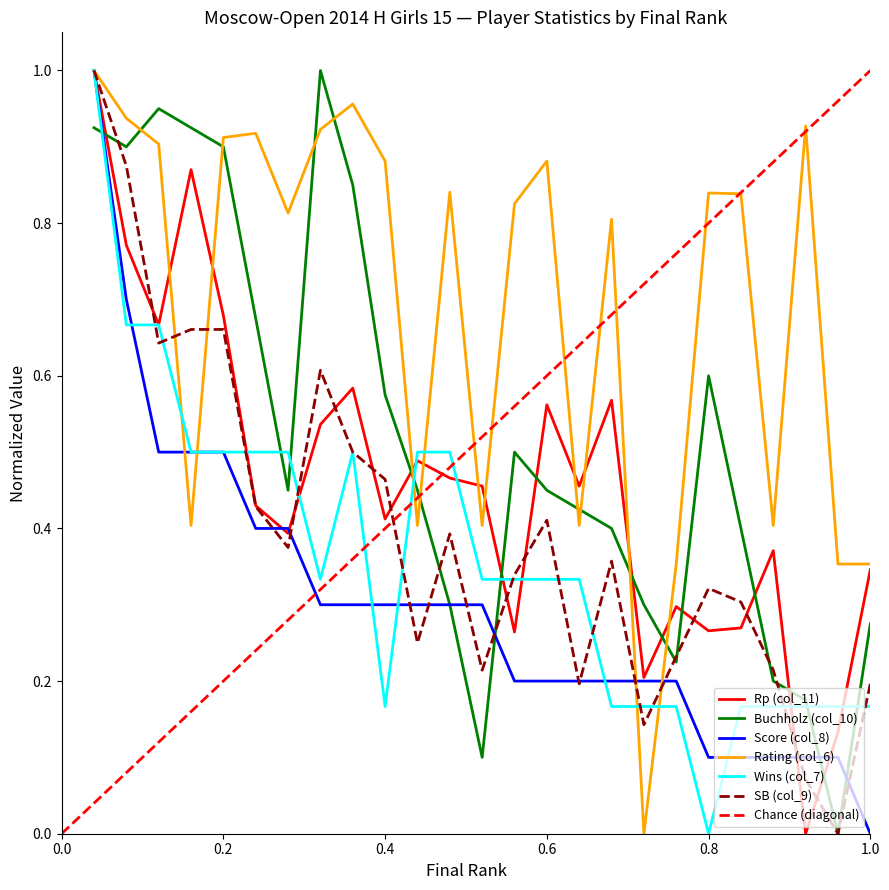

Rank the categories by Wins (col_7) value from lowest to highest.

20, 10, 17, 18, 19, 21, 22, 23, 24, 25, 8, 13, 14, 15, 16, 4, 5, 6, 7, 9, 11, 12, 2, 3, 1